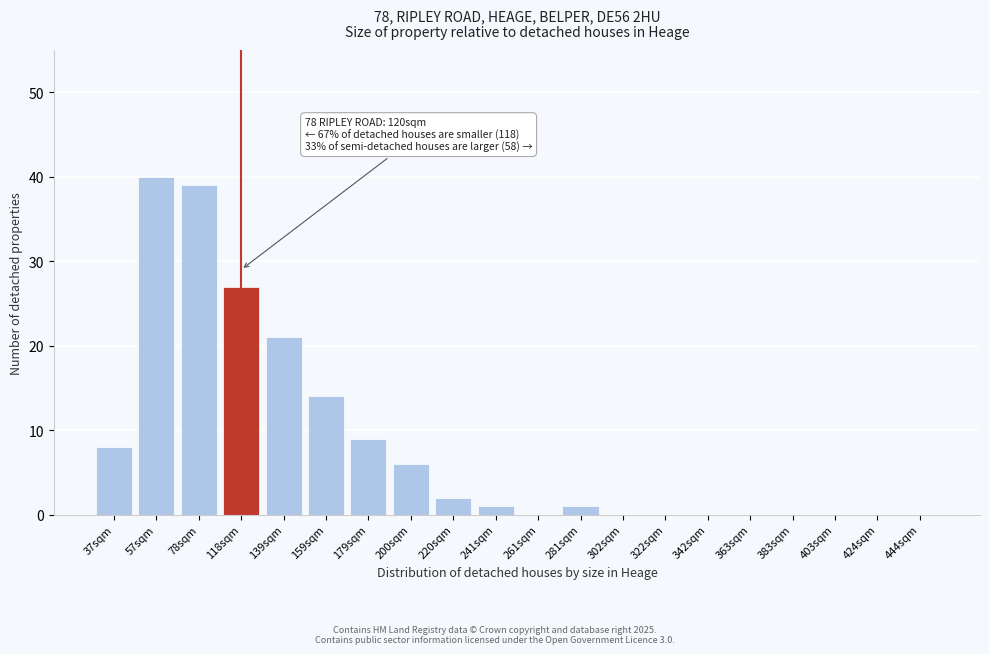

Reading right to left, transcribe all the data shown in this chart.

444sqm=0	424sqm=0	403sqm=0	383sqm=0	363sqm=0	342sqm=0	322sqm=0	302sqm=0	281sqm=1	261sqm=0	241sqm=1	220sqm=2	200sqm=6	179sqm=9	159sqm=14	139sqm=21	118sqm=27	78sqm=39	57sqm=40	37sqm=8